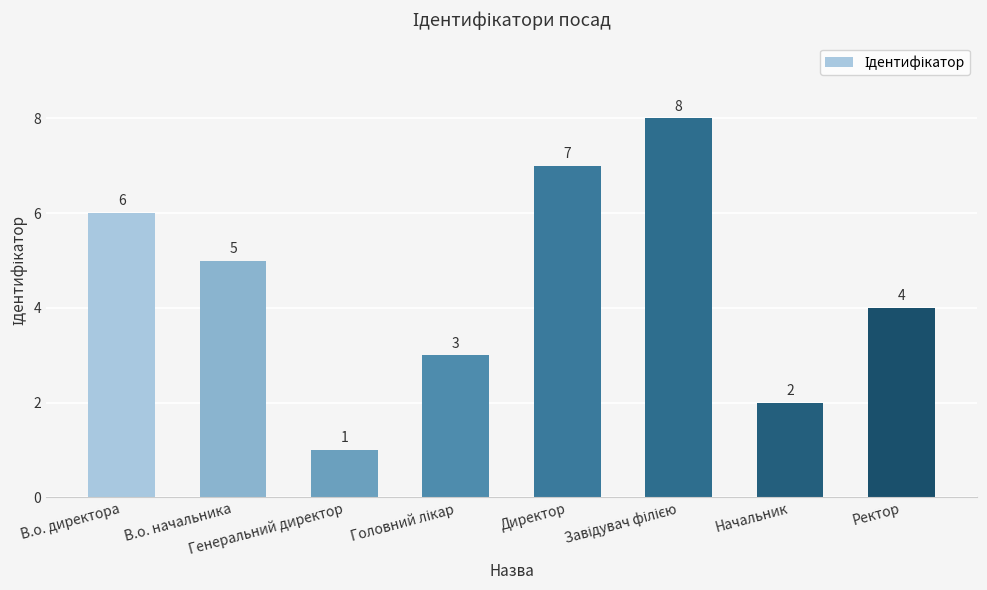

What is the label of the 7th bar from the right?

В.о. начальника